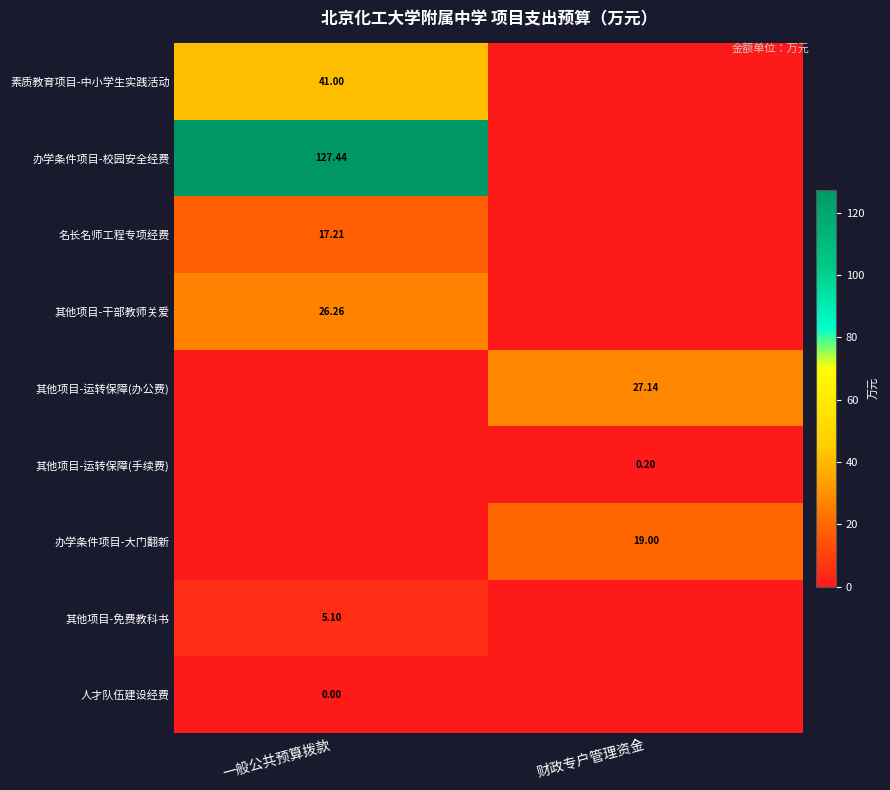

At which category does the chart reach its minimum across all series?

财政专户管理资金